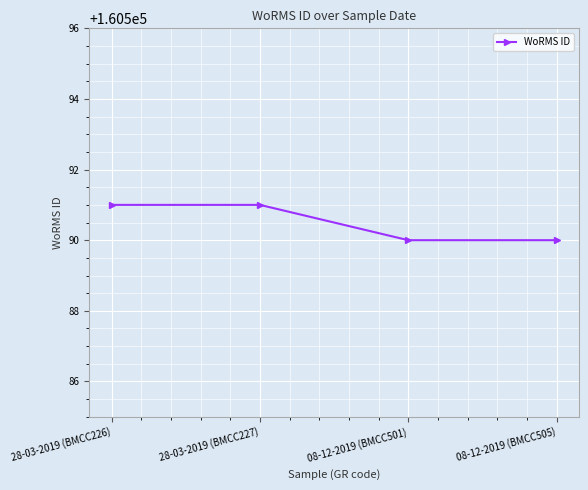

Is it true that the value at 08-12-2019 (BMCC501) is 93959?

False